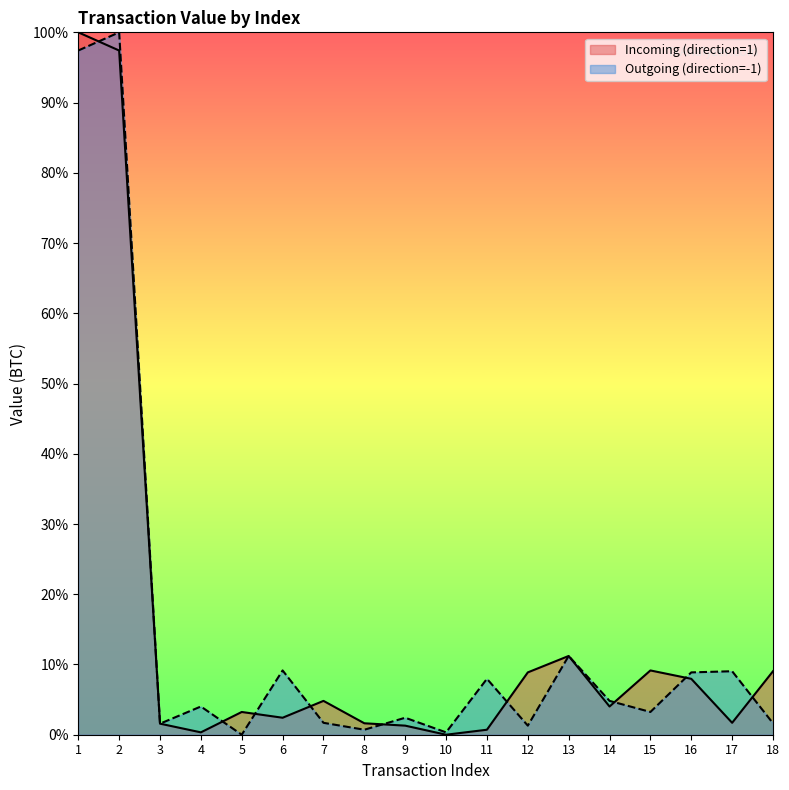

At which label is Outgoing (direction=-1) closest to 0?

5